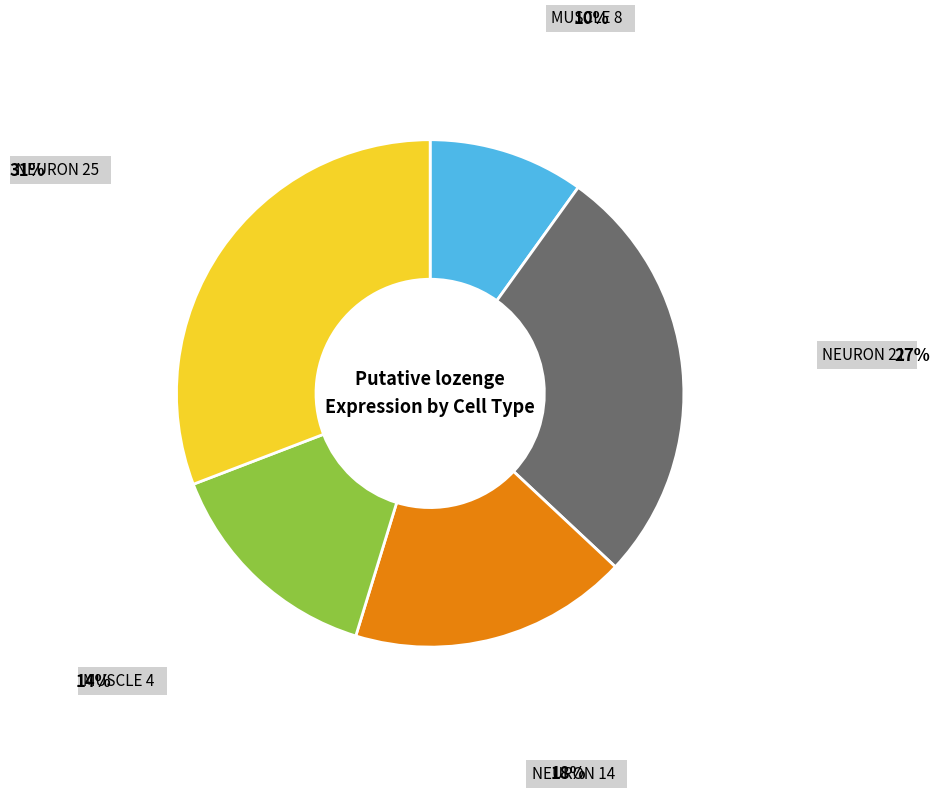

Is there any slice that represents more than half of the pie?

No